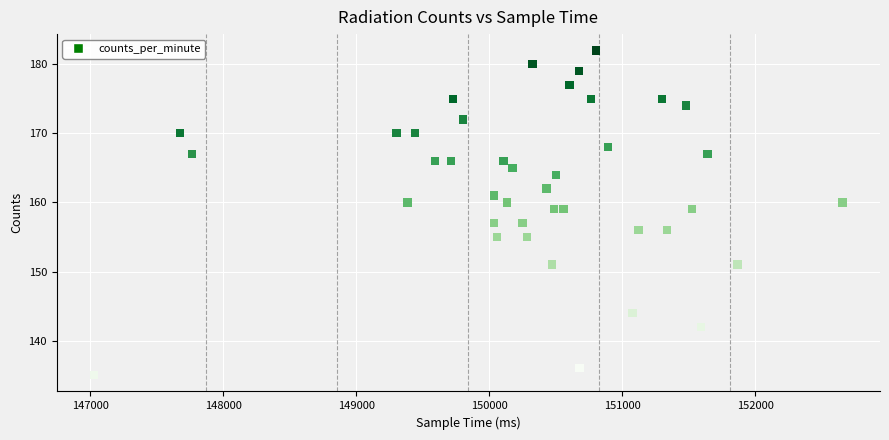

What is the range of X values (max minus min)?

5630